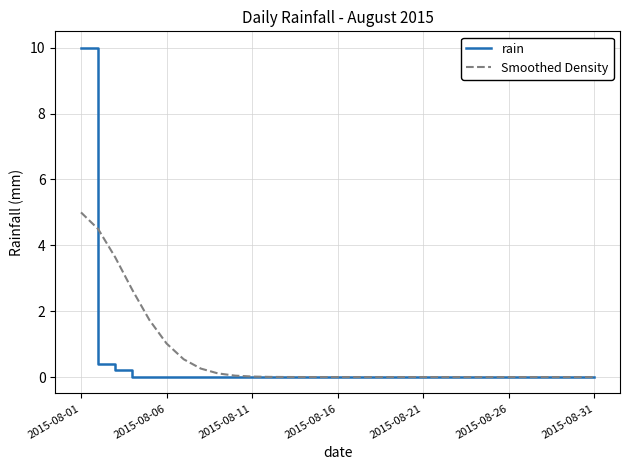

Which series has the widest spread of values?

rain